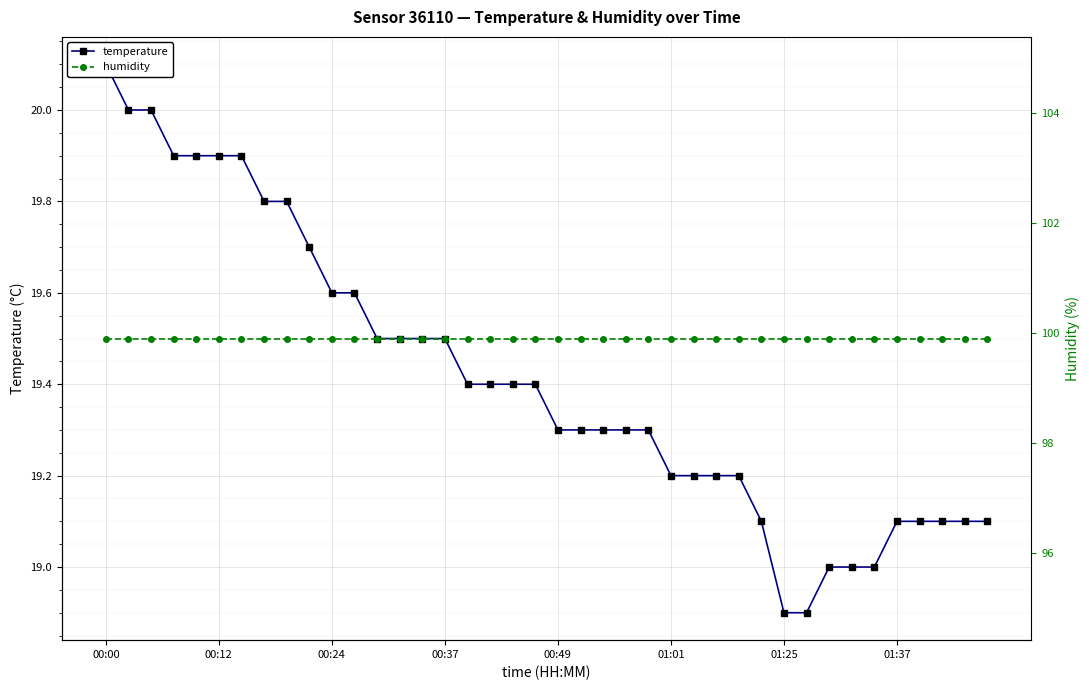

How many lines are shown in the chart?

2